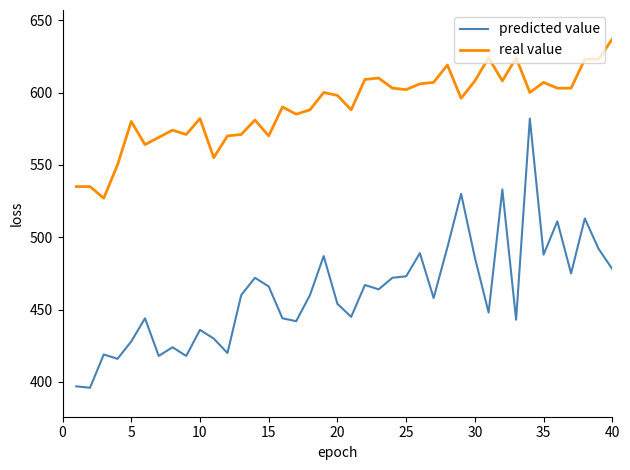

Is this an area chart (filled region under the line)?

No